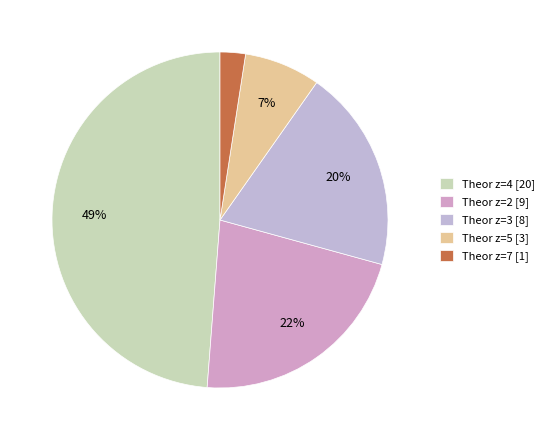

To the nearest percent, what portion does Theor z=3 represent?

20%